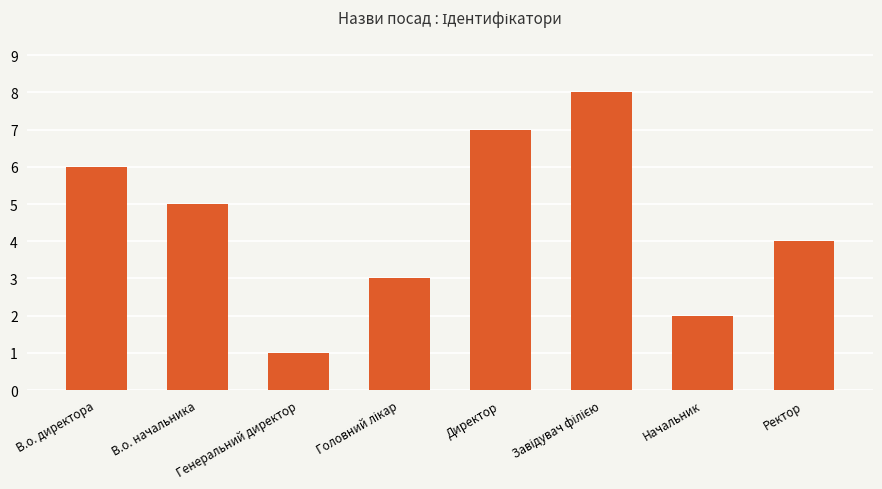

What is the sum of all values?

36